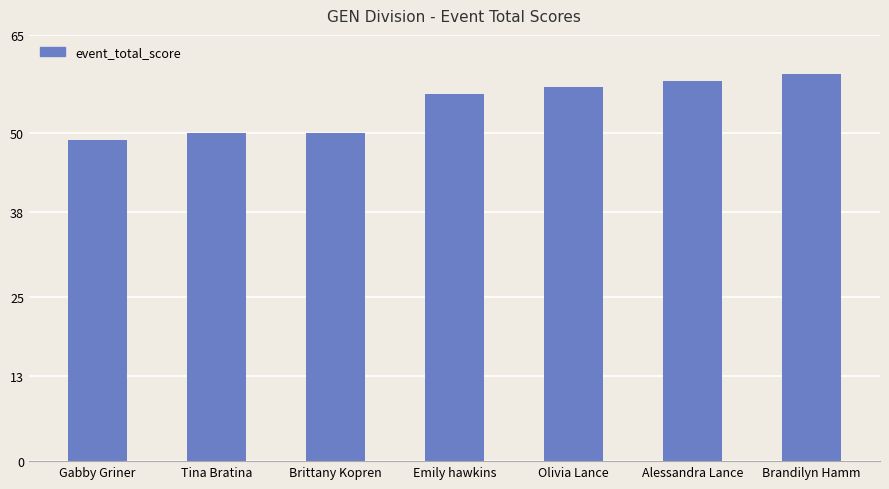

How many values are between 50 and 58?

5